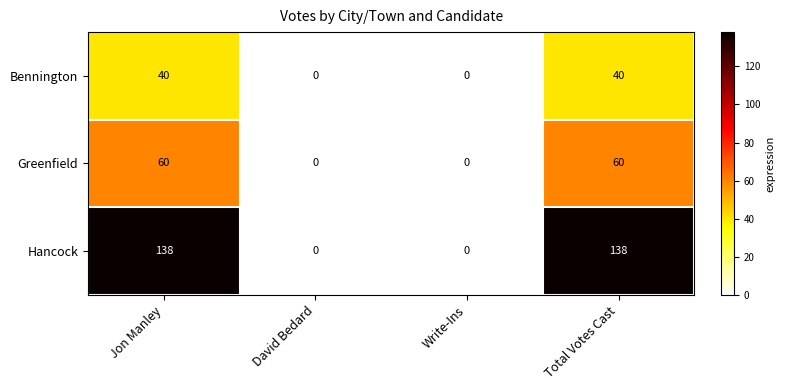

What is the difference between the maximum and minimum values in the Hancock series?

138